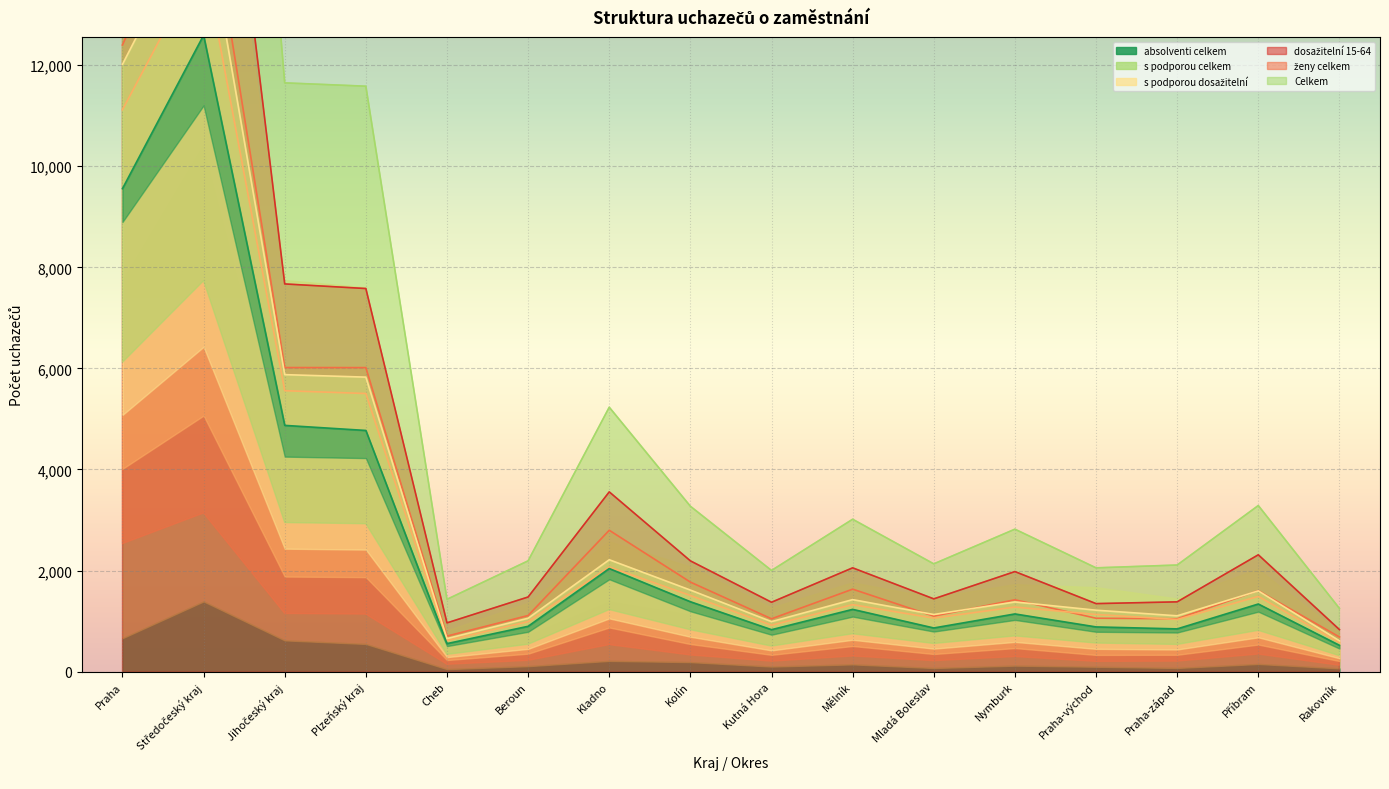

True or false: s podporou celkem has more than 2 interior local peaks.

True